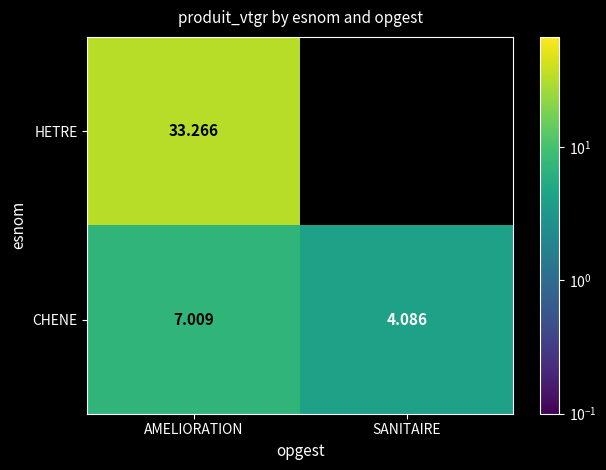

Which label corresponds to the smallest value in the chart?

SANITAIRE